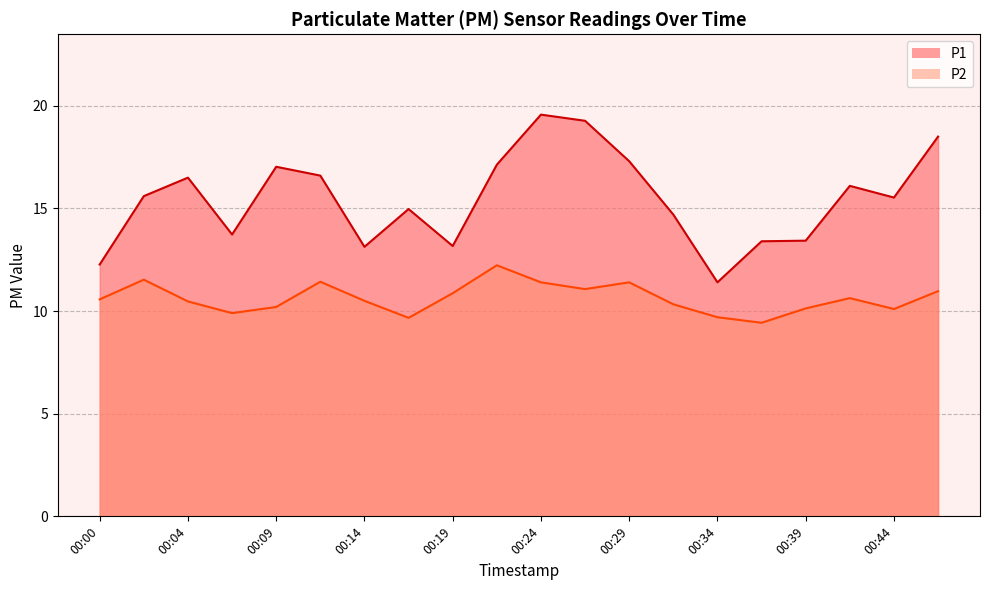

What is the highest value of the P1 series?

19.6